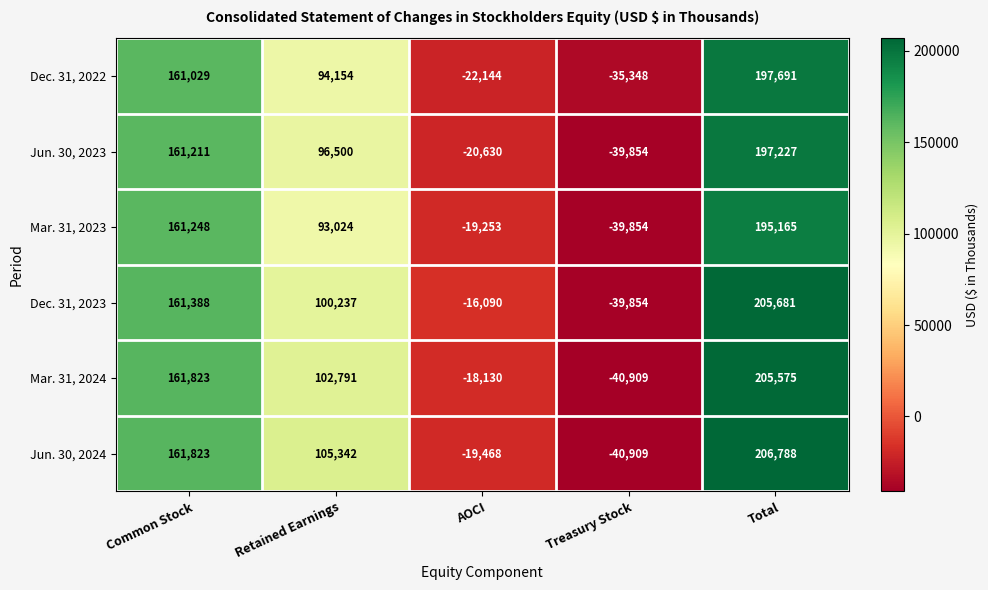

Read the Mar. 31, 2024 value at Common Stock, to the nearest 100.

161800